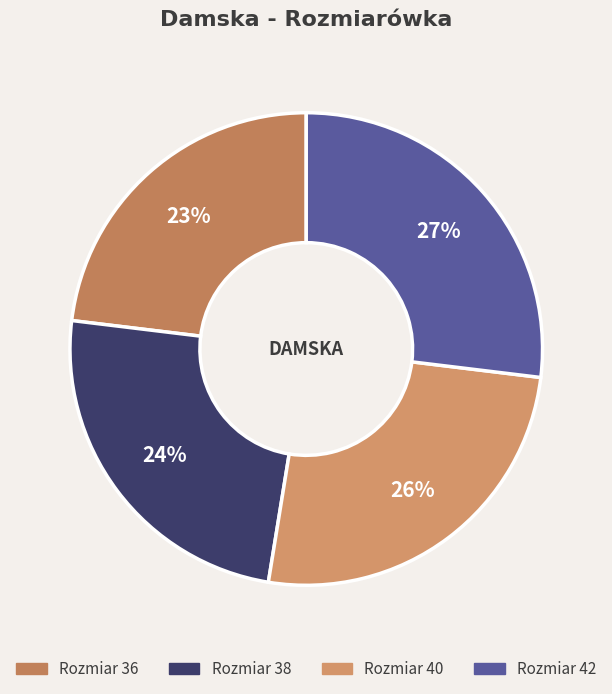

How many slices are in this pie chart?

4